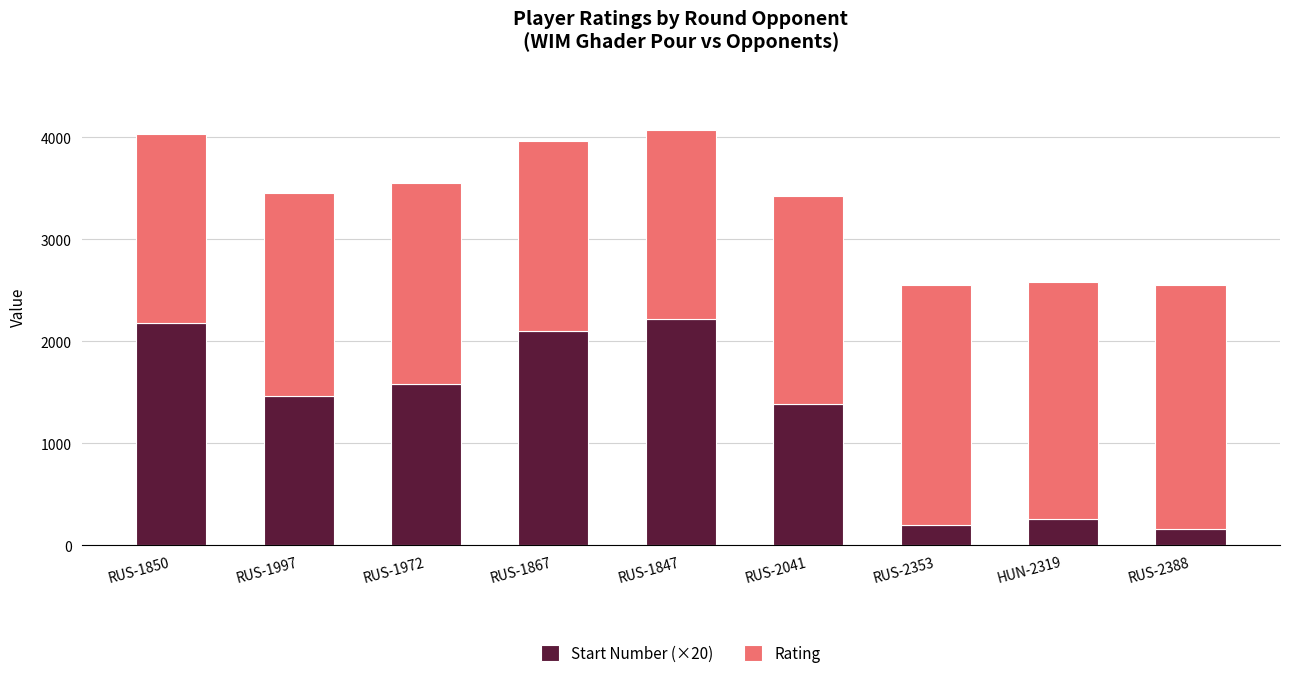

Are the bars horizontal?

No